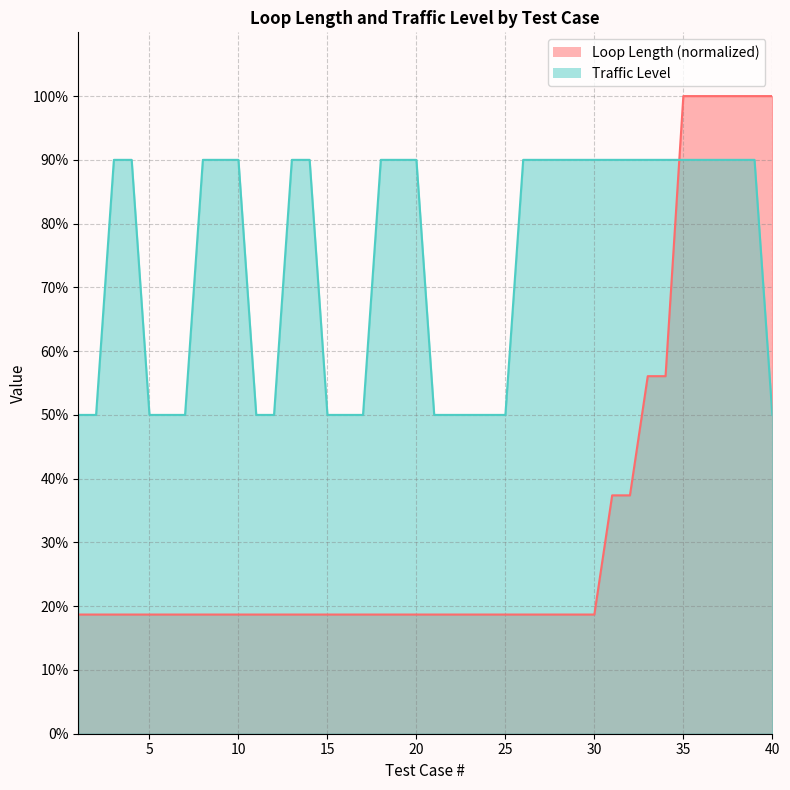

True or false: Loop Length (ft) and Traffic Level intersect in this chart.

True